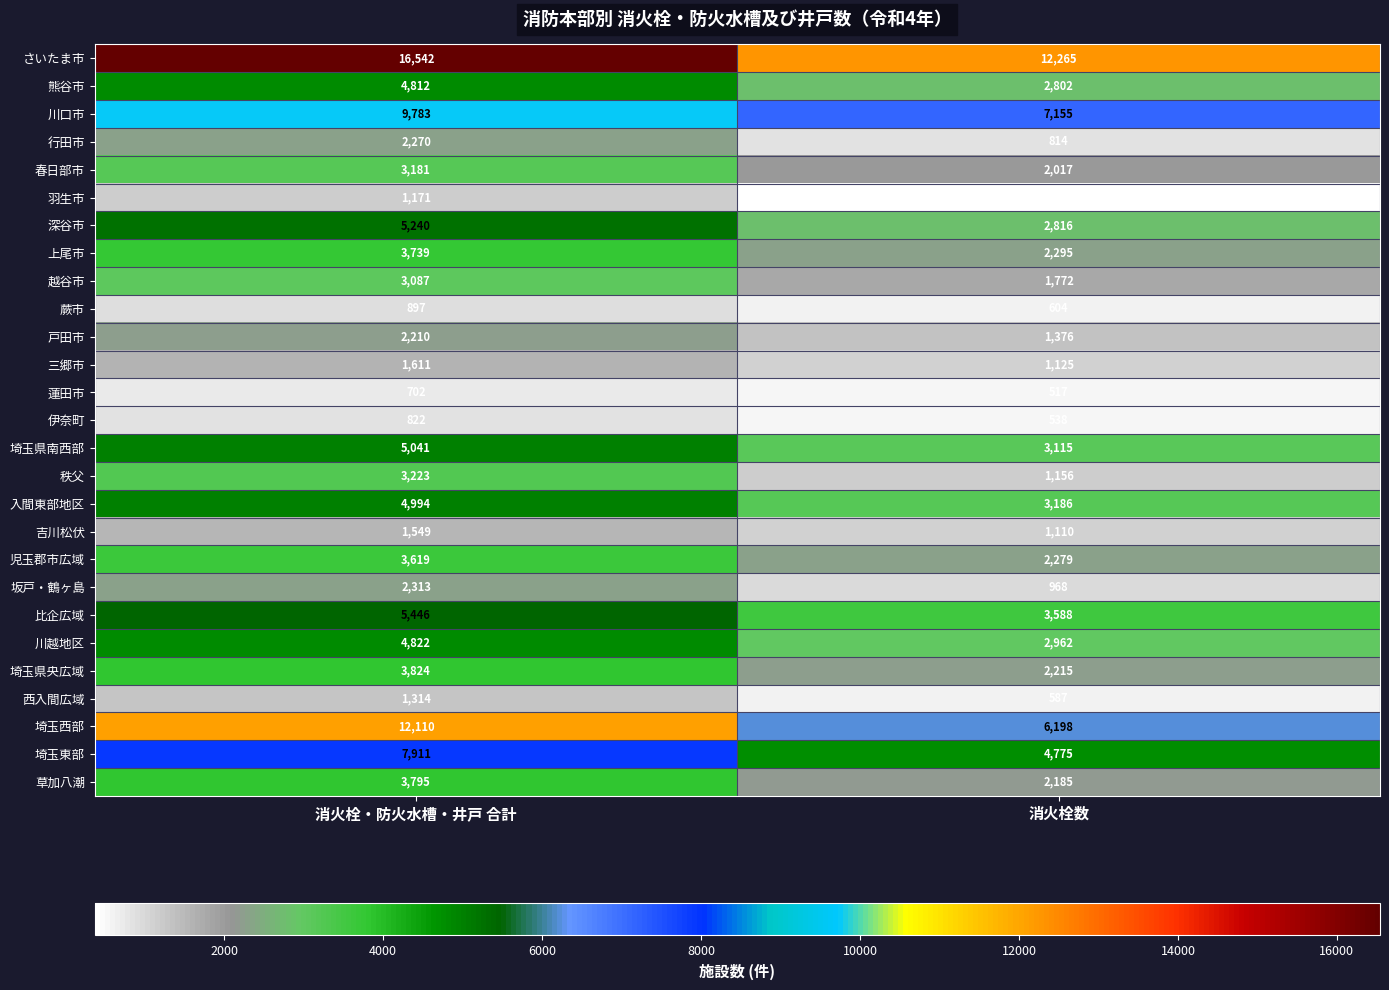

What is the sum of the 埼玉県央広域 values at 消火栓・防火水槽・井戸 合計 and 消火栓数?

6039